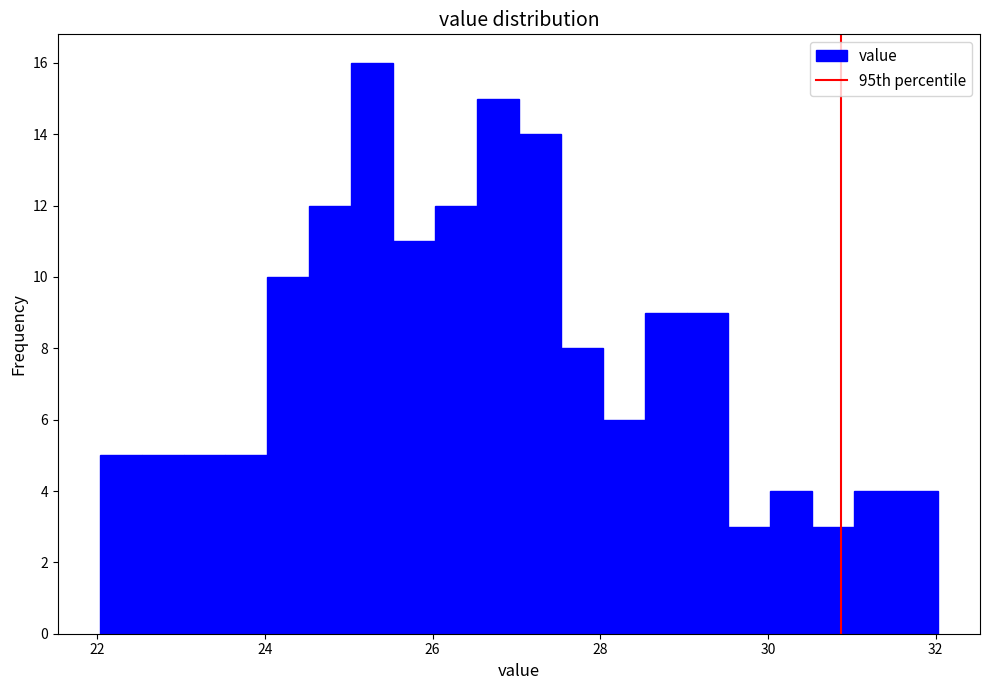

Around what value on the x-axis is the tallest bar? Give the approximate position of its centre, as read against the axis.

25.2